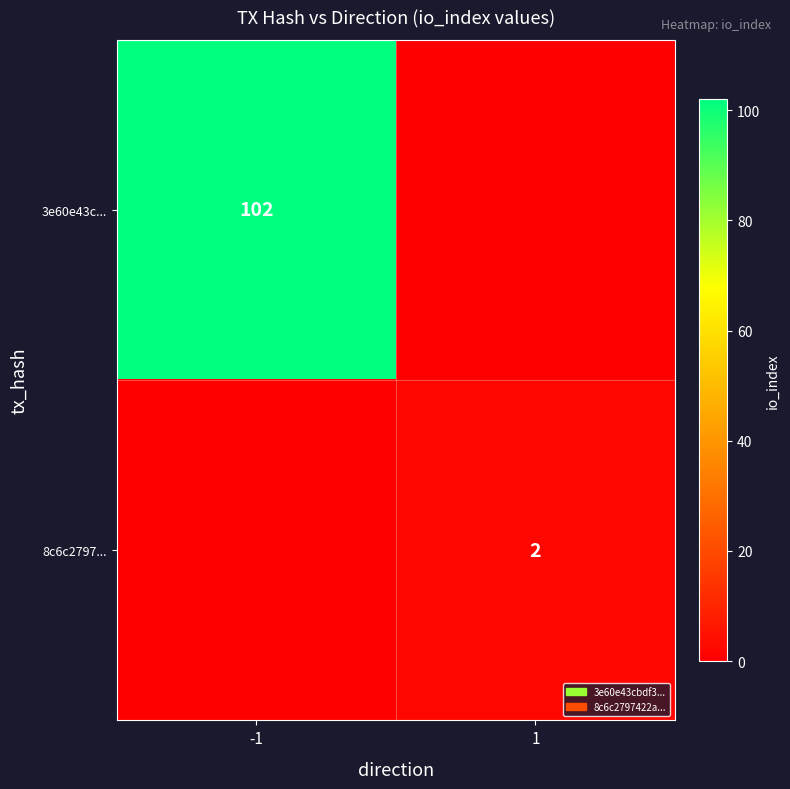

Is it true that 3e60e43c... equals 102 at -1?

True